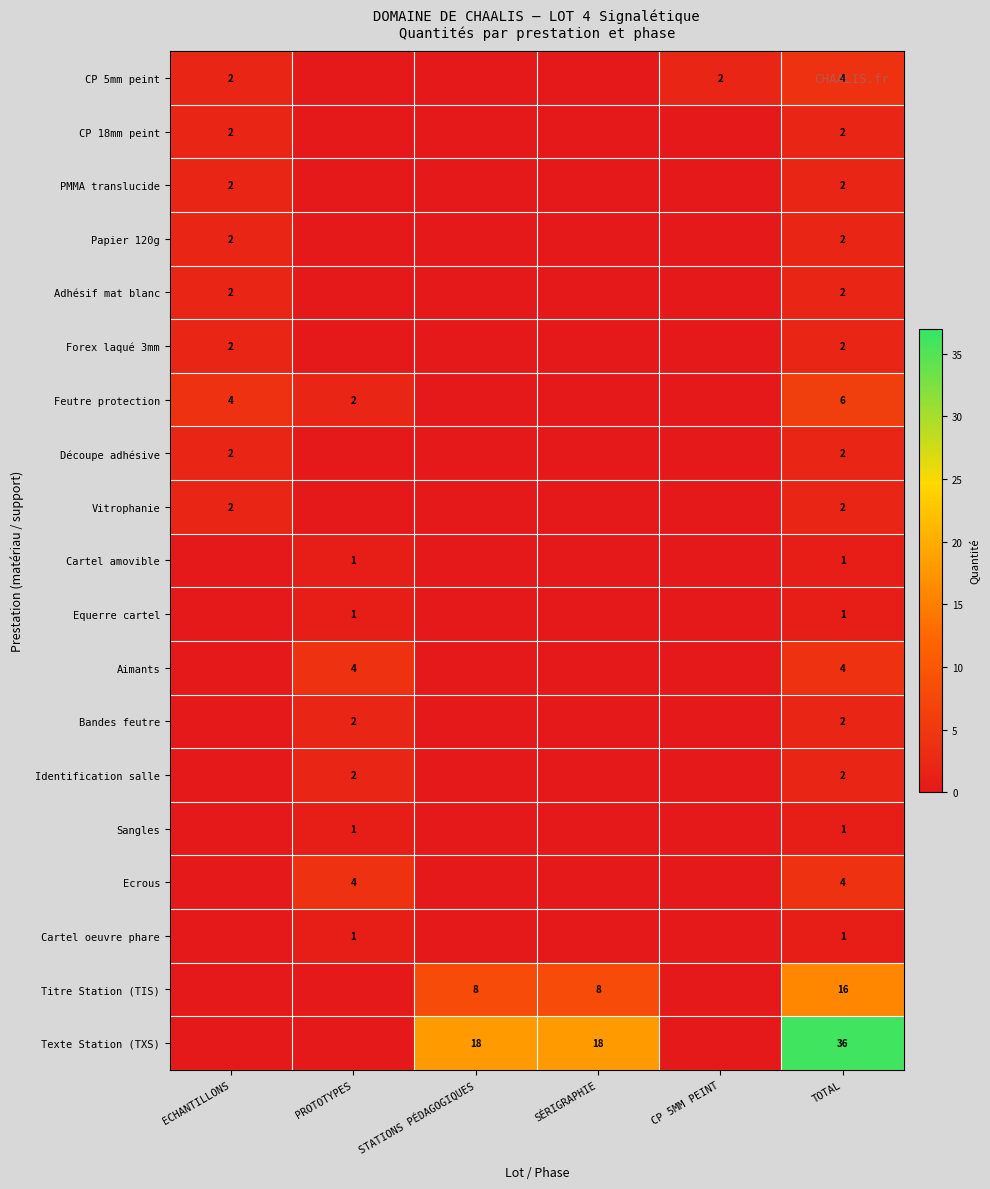

The Papier 120g series shows 3 at ECHANTILLONS. True or false?

False